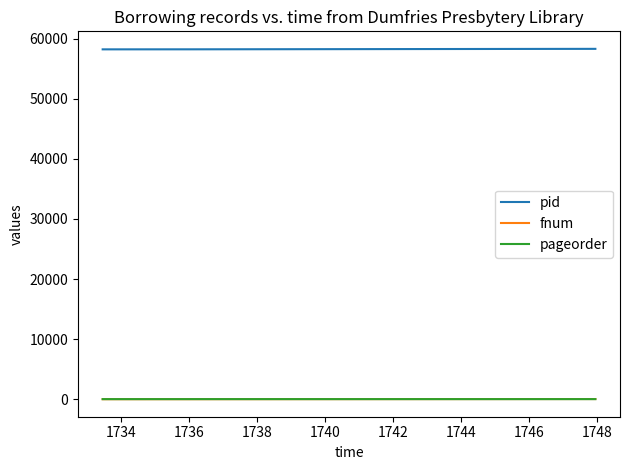

Which series has the largest total across all categories?

pid